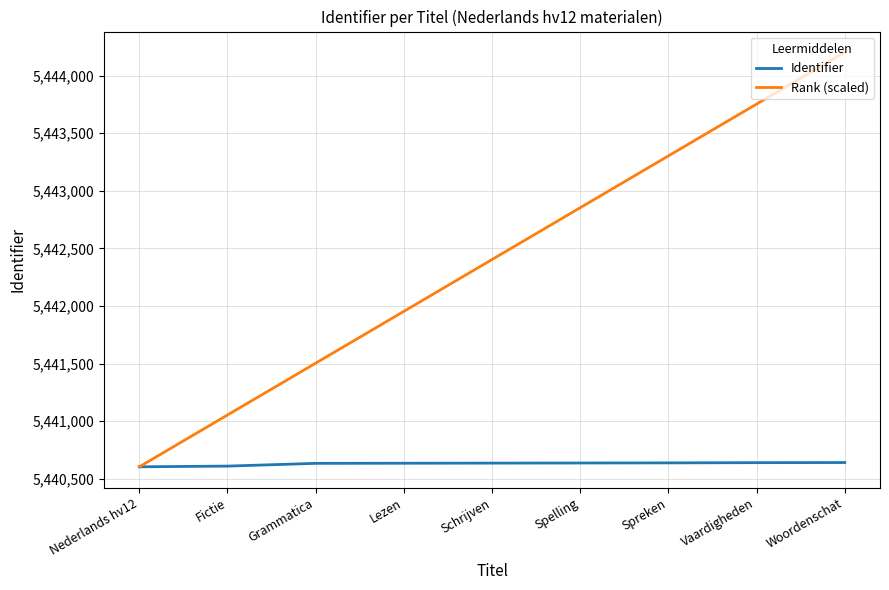

What is the total value across all series at Lezen?

10882587